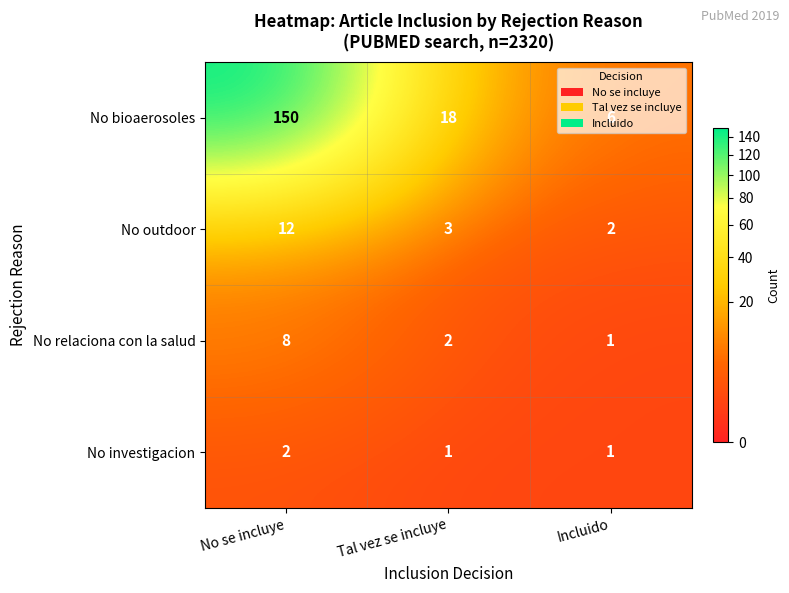

Which series changed the most between No se incluye and Tal vez se incluye?

No bioaerosoles